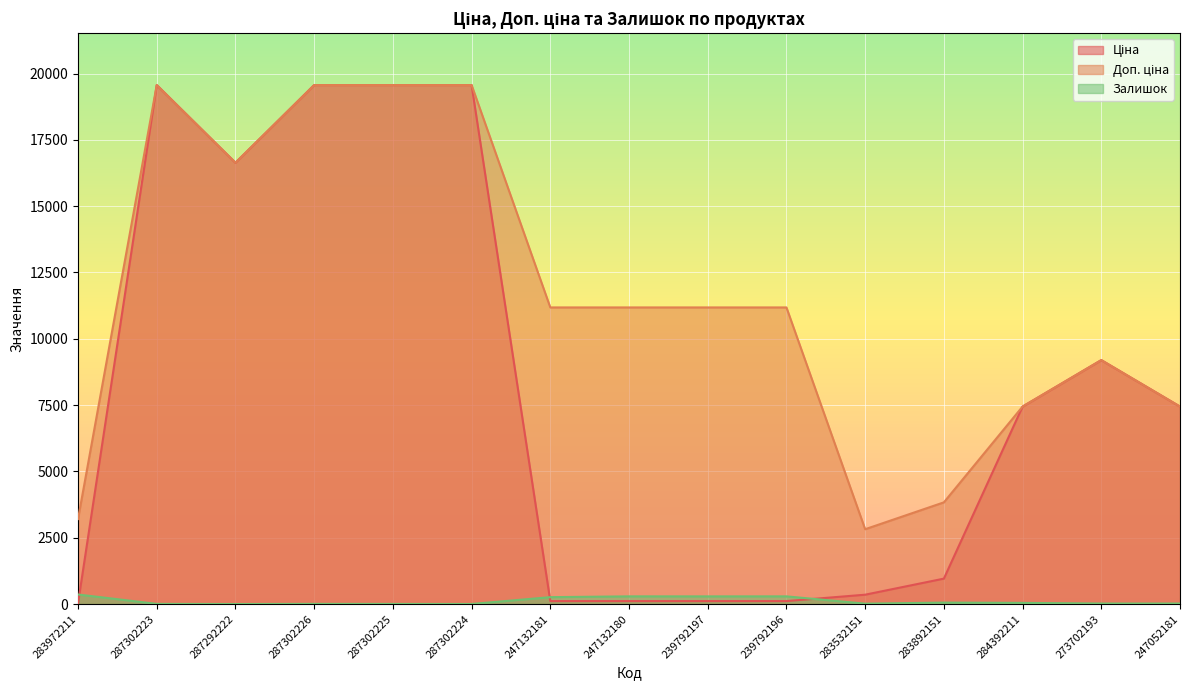

What is the label of the 7th point from the right?

239792197